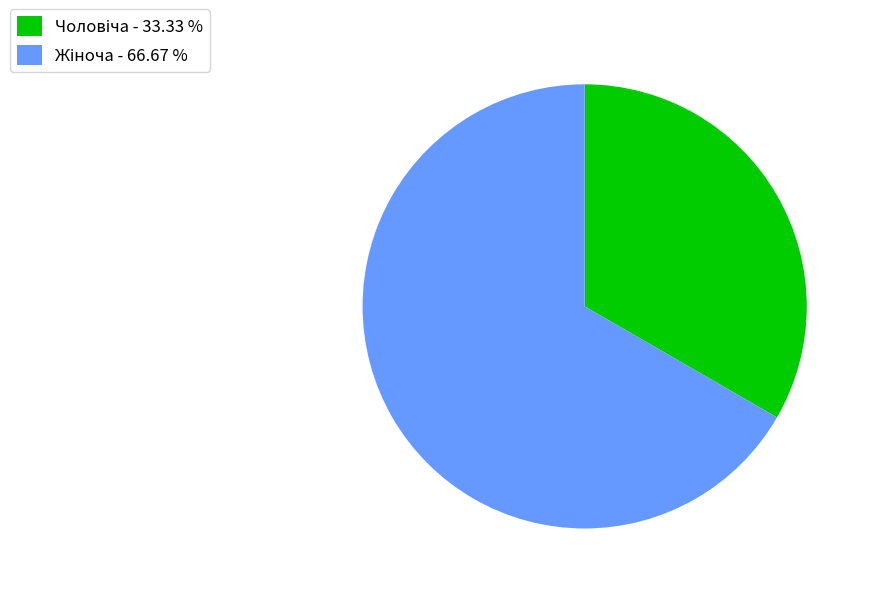

Is there a majority slice in this chart?

Yes